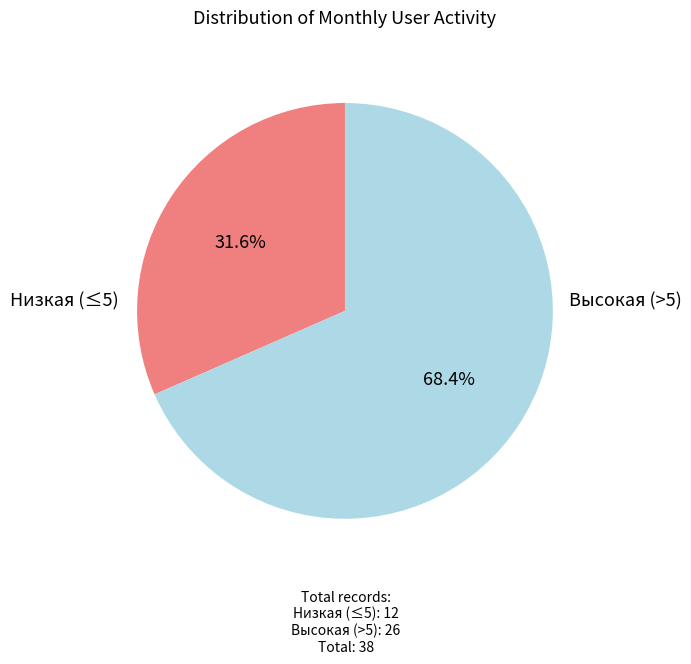

Does any single category account for the majority?

Yes